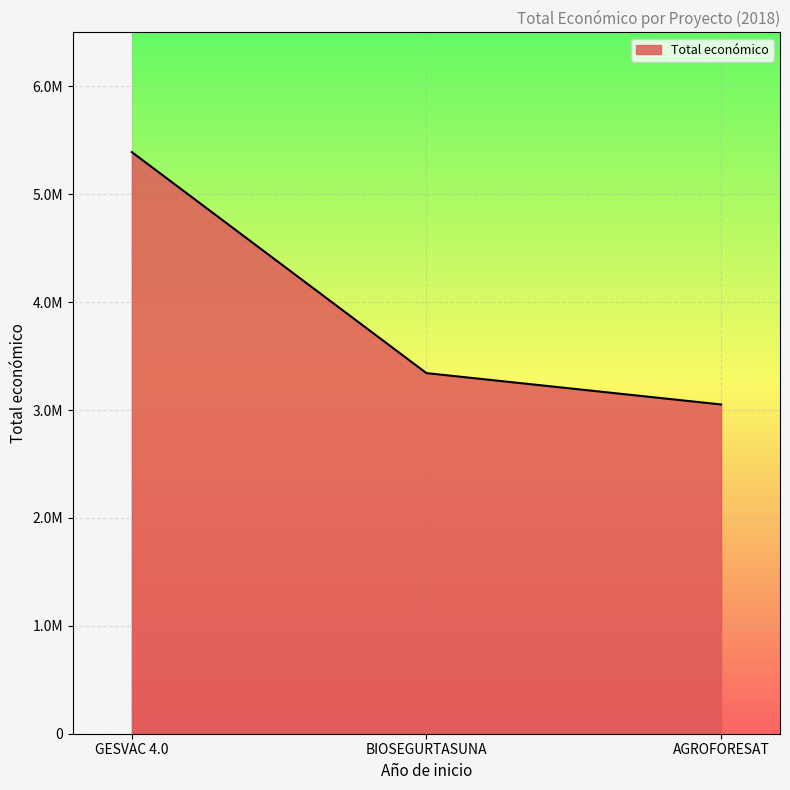

True or false: the data shows 3051573 at AGROFORESAT.

True